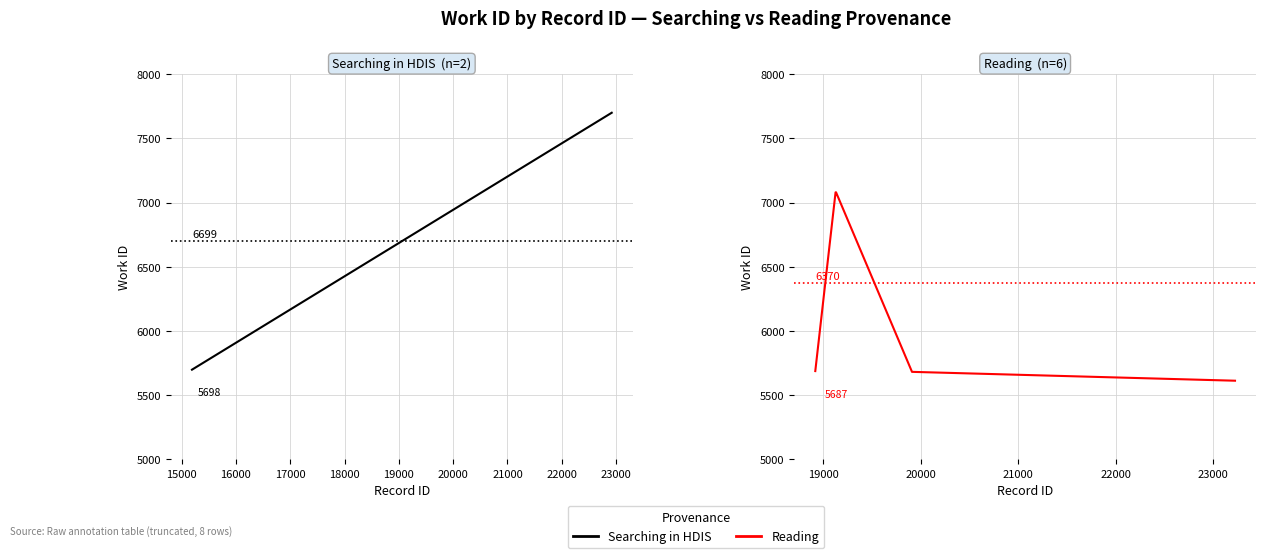

True or false: the data has more than 2 interior local peaks.

False